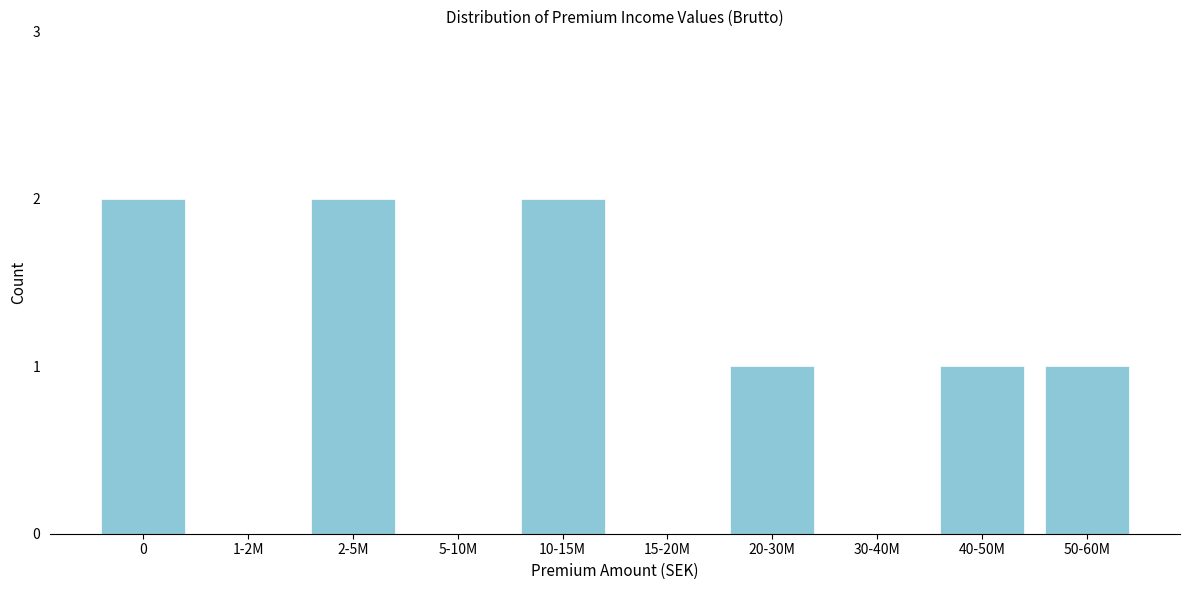

Reading left to right, what are all the values shown in this chart?

0=2	1-2M=0	2-5M=2	5-10M=0	10-15M=2	15-20M=0	20-30M=1	30-40M=0	40-50M=1	50-60M=1